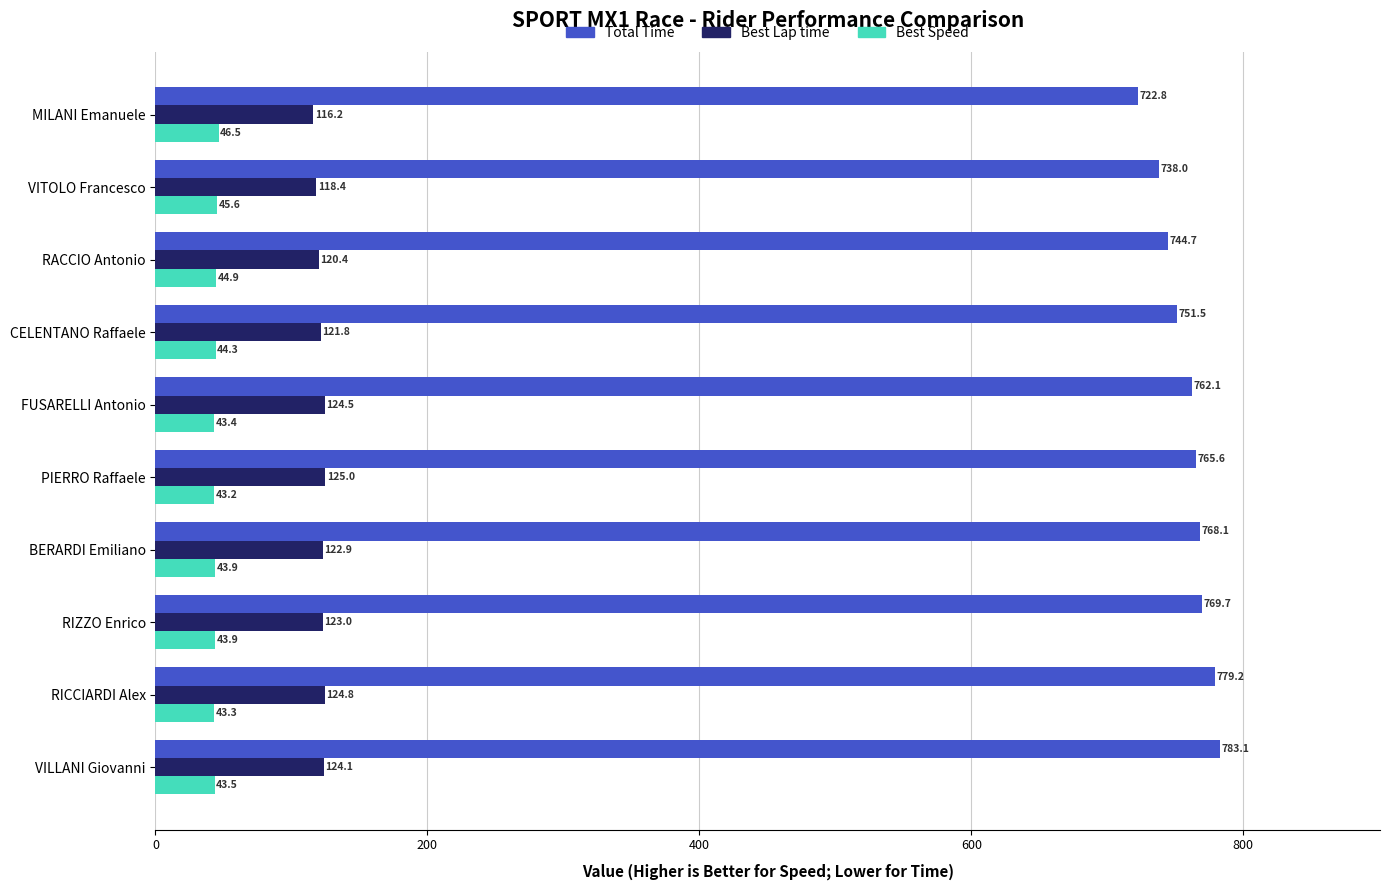

At which category is the sum across all series the highest?

VILLANI Giovanni